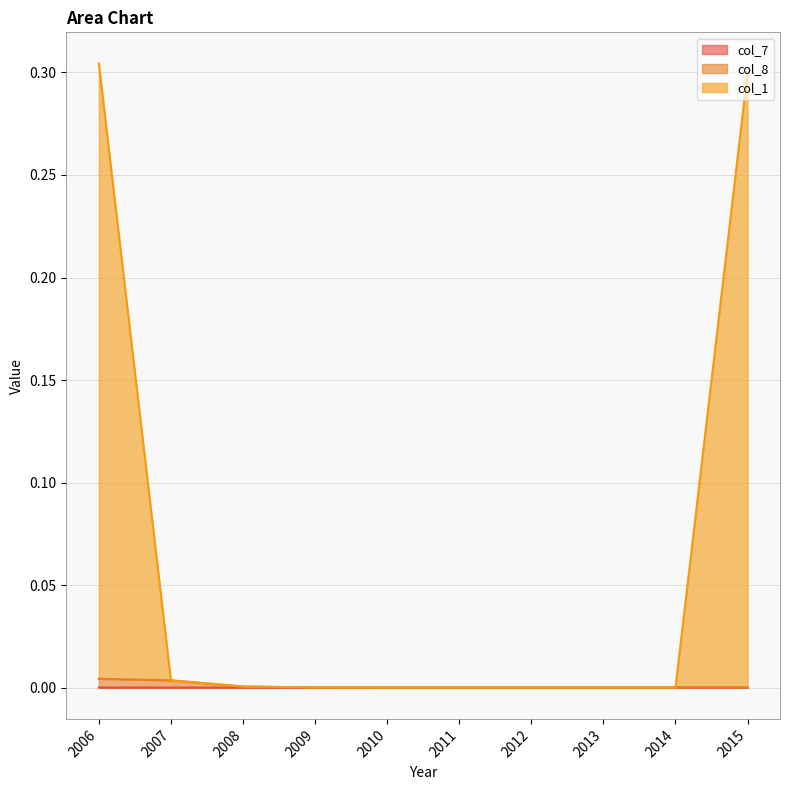

Reading left to right, extract all data points from this chart.

col_7: 2006=0.0	2007=0.0	2008=0.0	2009=0.0	2010=0.0	2011=0.0	2012=0.0	2013=0.0	2014=0.0	2015=0.0
col_8: 2006=0.0	2007=0.0	2008=0.0	2009=0.0	2010=0.0	2011=0.0	2012=0.0	2013=0.0	2014=0.0	2015=0.0
col_1: 2006=0.3	2007=0.0	2008=0.0	2009=0.0	2010=0.0	2011=0.0	2012=0.0	2013=0.0	2014=0.0	2015=0.3